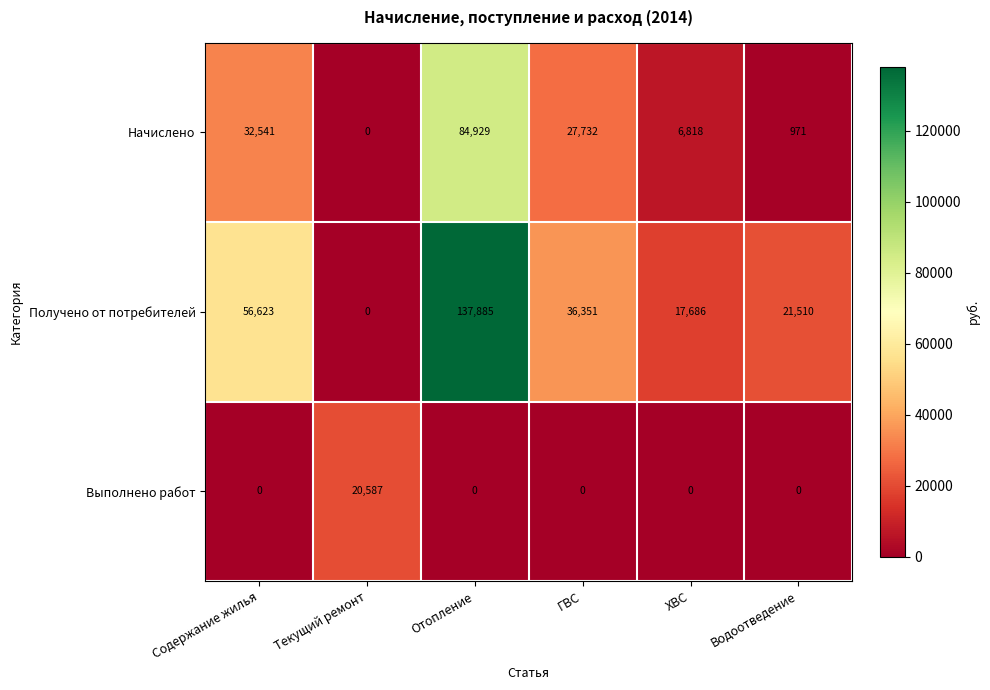

At how many categories does at least one series exceed 63321?

1